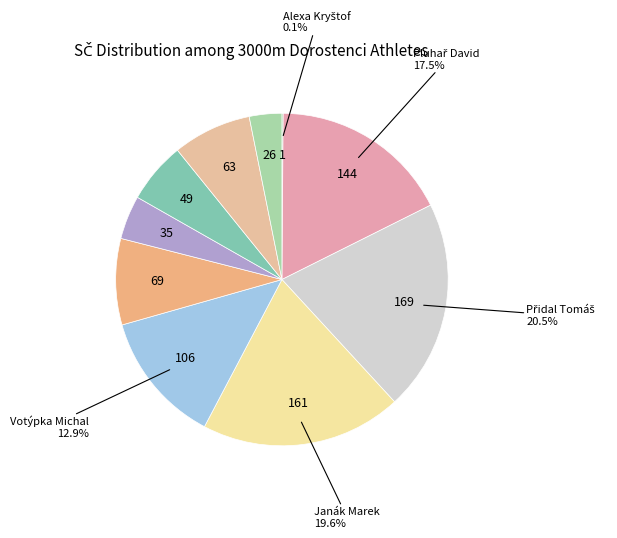

Rank the categories by value from highest to lowest.

Přidal Tomáš, Janák Marek, Pluhař David, Votýpka Michal, Talaš Jakub, Karol David, Vinduška Vít, Málek Marek, Brát Jan, Alexa Kryštof